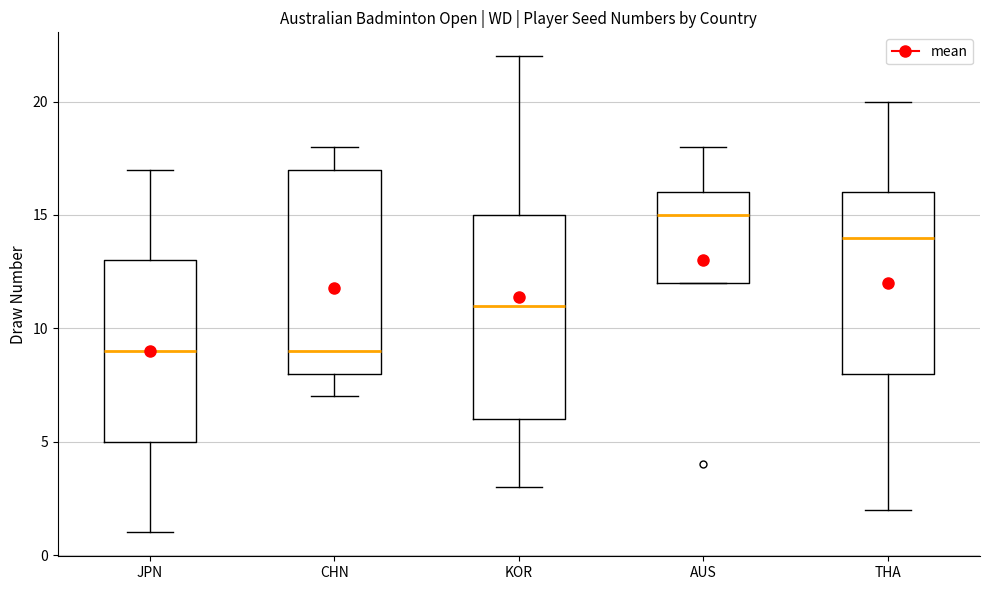

Reading left to right, transcribe this box plot: for each box, give where its median line is, the range the box spans, and where its two whiskers end, as read against the y-axis. The values are not printed on the chart, so give them approximately, as read against the axis.

JPN: median 9, box 5 to 13, whiskers 1 to 17
CHN: median 9, box 8 to 17, whiskers 7 to 18
KOR: median 11, box 6 to 15, whiskers 3 to 22
AUS: median 15, box 12 to 16, whiskers 12 to 18
THA: median 14, box 8 to 16, whiskers 2 to 20